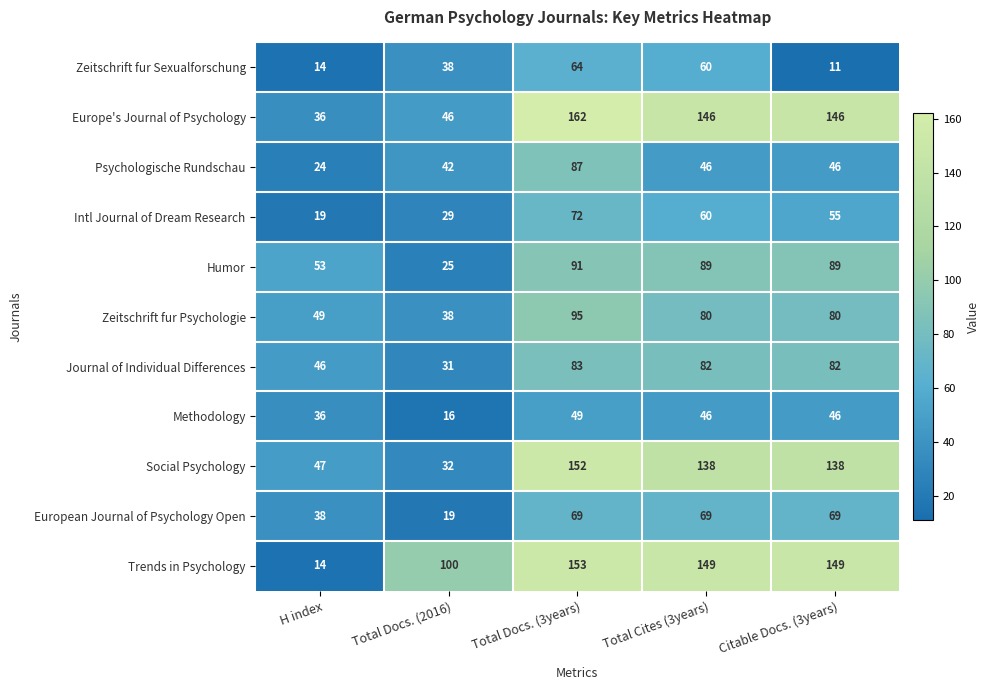

List the series in order of their peak value, highest first.

Europe's Journal of Psychology, Trends in Psychology, Social Psychology, Zeitschrift fur Psychologie, Humor, Psychologische Rundschau, Journal of Individual Differences, Intl Journal of Dream Research, European Journal of Psychology Open, Zeitschrift fur Sexualforschung, Methodology